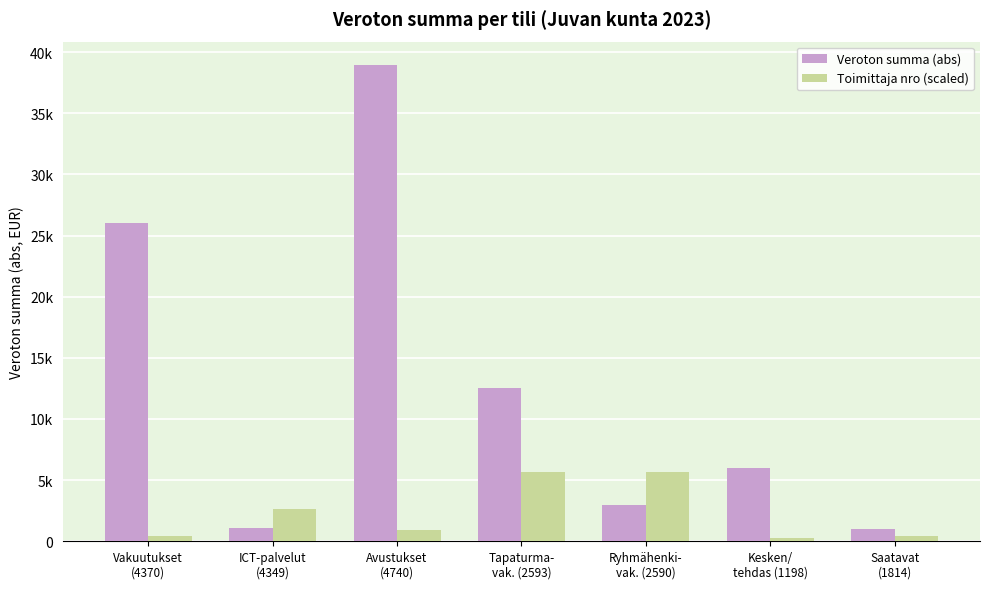

What are all the series names shown in the legend?

Veroton summa (abs), Toimittaja nro (scaled)